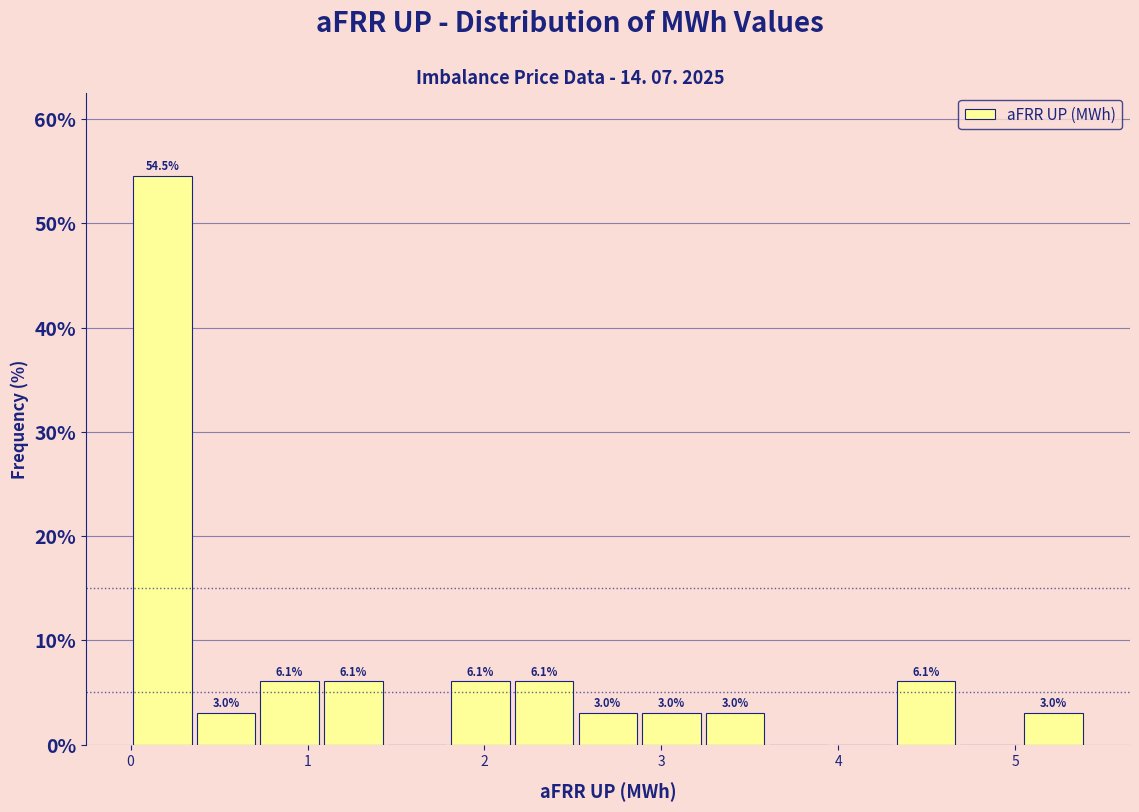

Read against the x-axis, roughly where is the centre of the tallest bar?

0.2